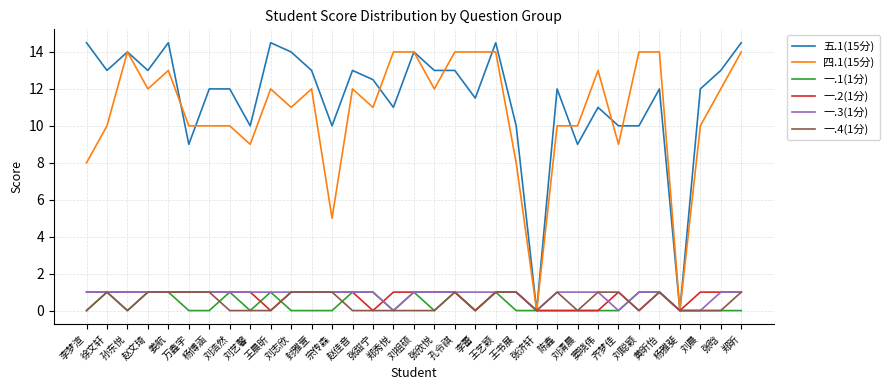

Which series has the largest total across all categories?

五.1(15分)